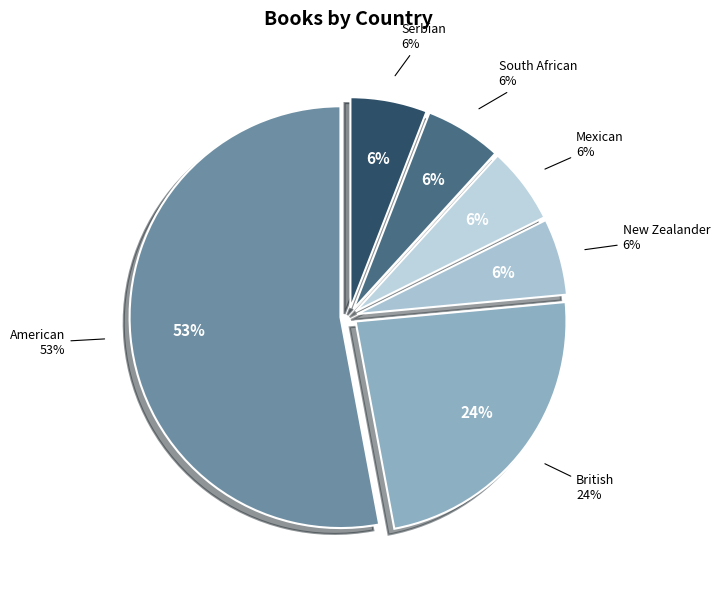

What percentage is the British slice, to the nearest percent?

24%